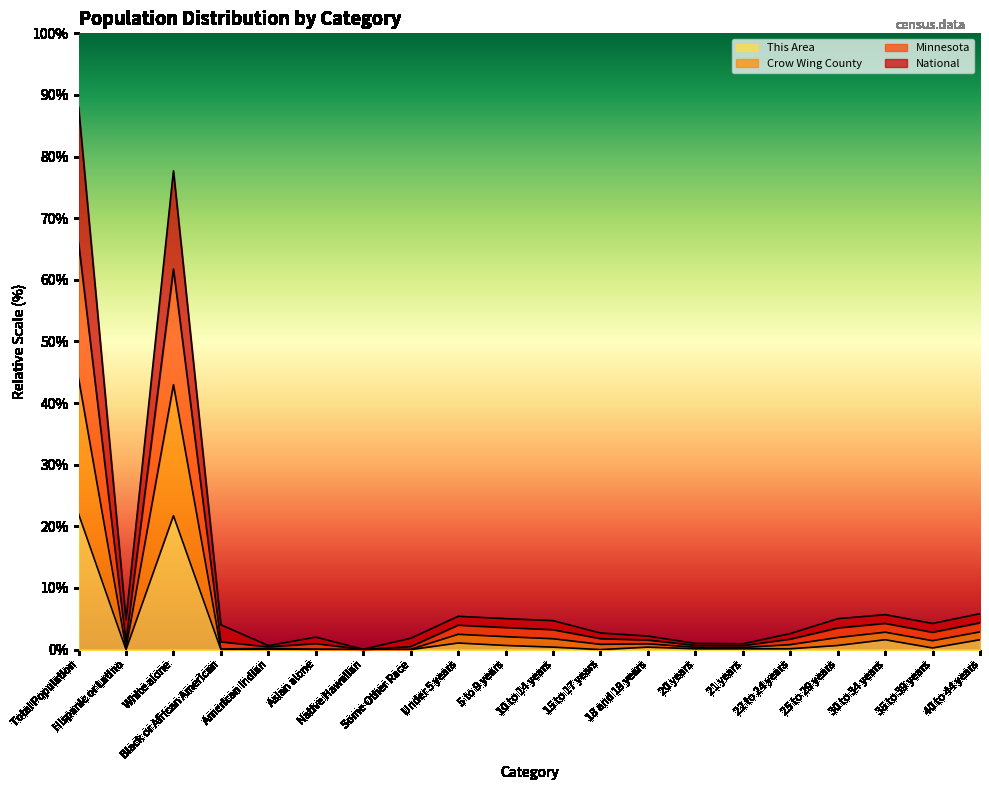

Read the This Area value at 20 years.

0.1